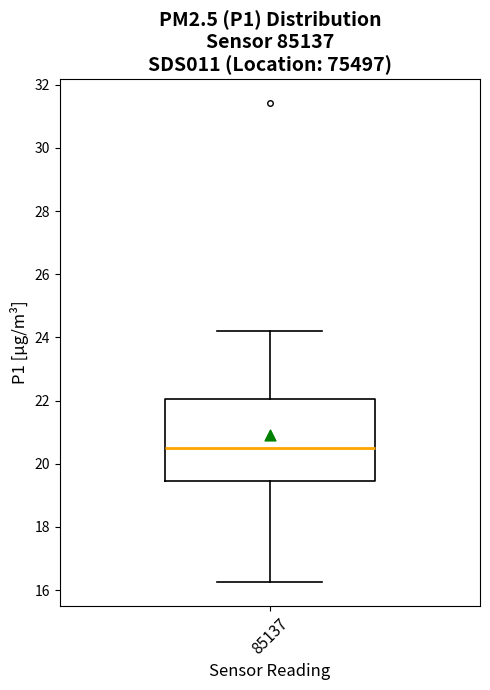

Read this box plot against the y-axis: the position of the median line, the range covered by the box, and the ends of both whiskers. The values are not printed on the chart, so give them approximately, as read against the axis.

median 20.4, box 19.4 to 22.0, whiskers 16.2 to 24.2